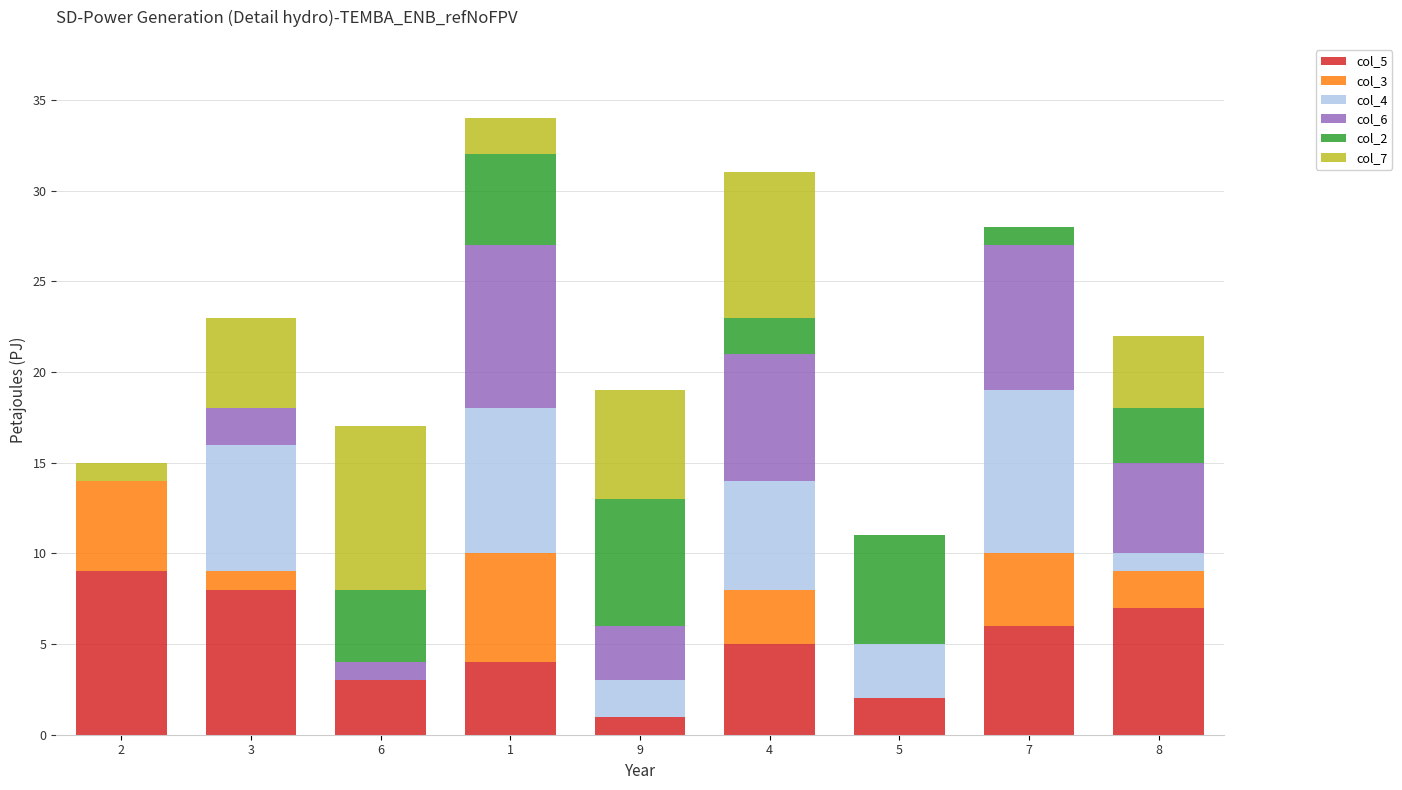

At which category is the sum across all series the highest?

1